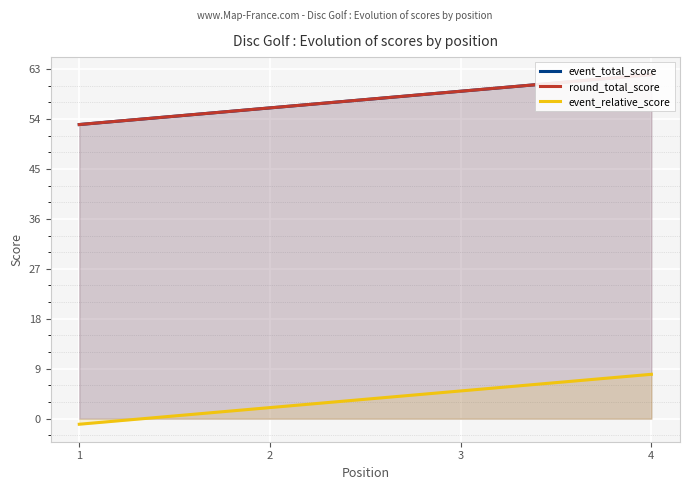

What is the greatest value displayed?

62